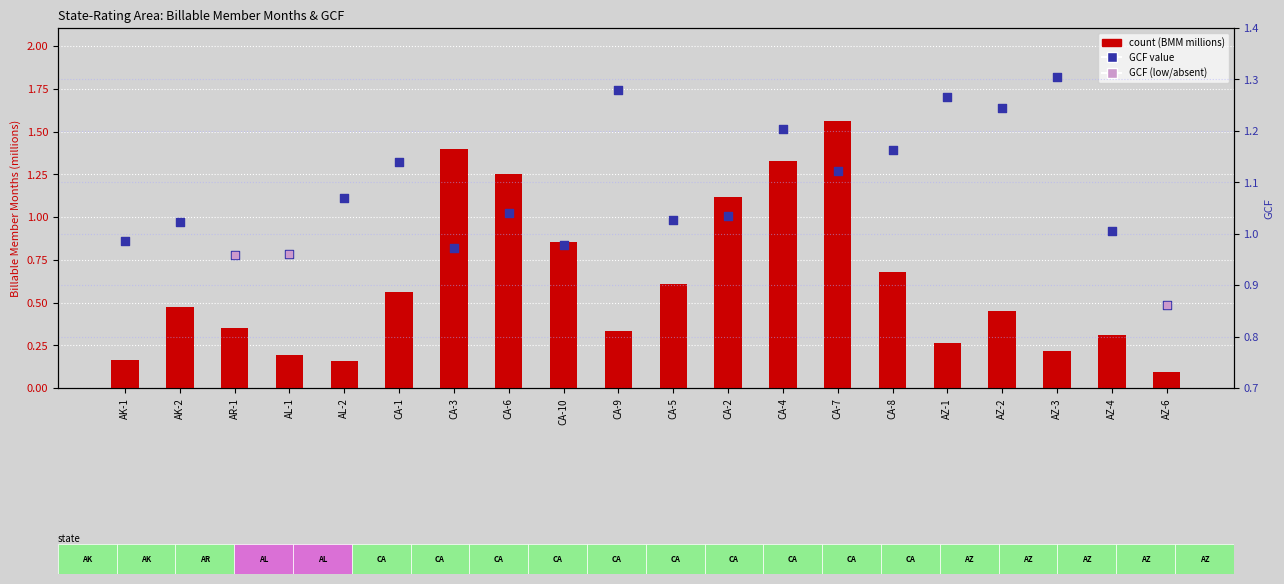

Is the value of Billable Member Months (millions) at CA-3 greater than the value of GCF at CA-1?

Yes